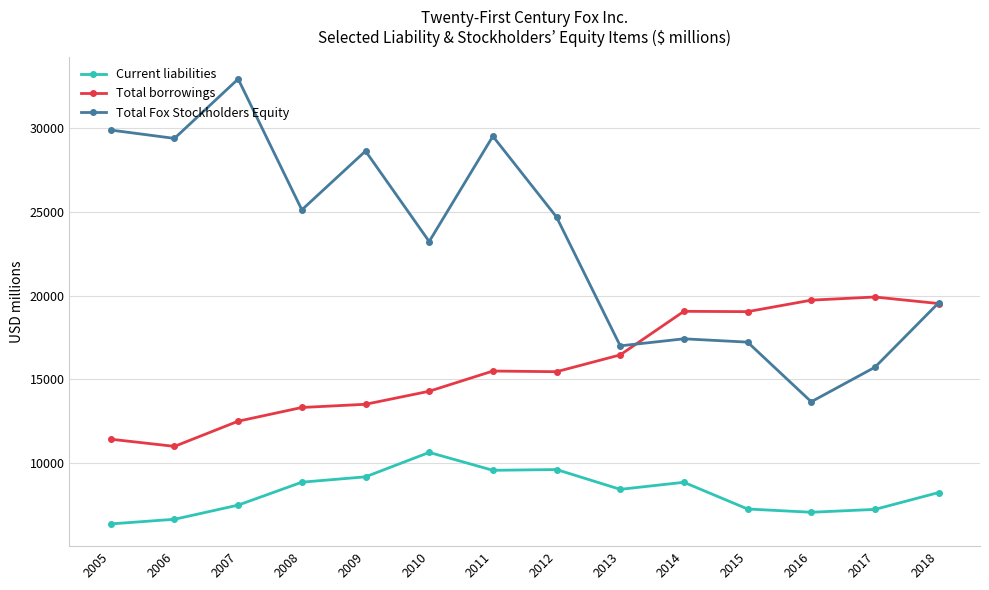

Rank the series by their average value, from highest to lowest.

Total Fox Stockholders Equity, Total borrowings, Current liabilities